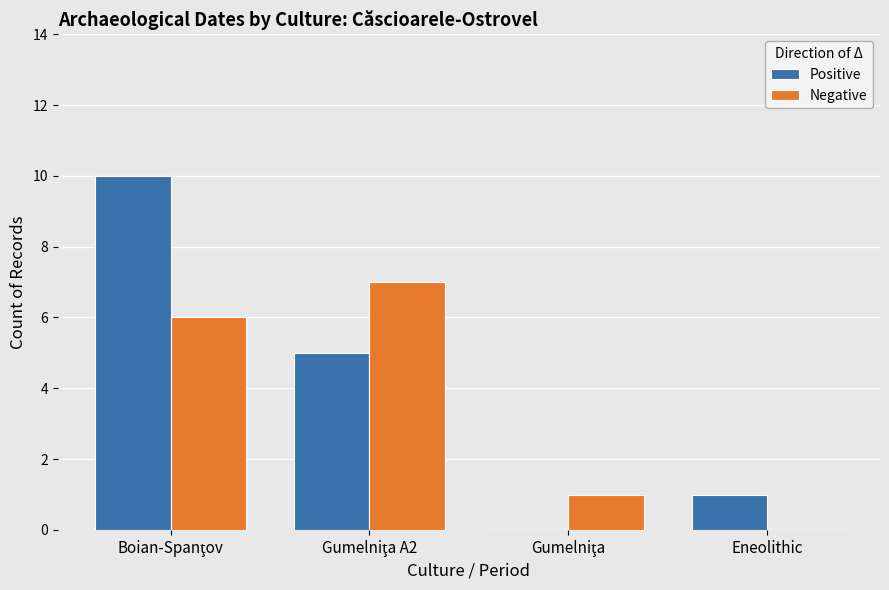

What is the sum of all Positive values?

16